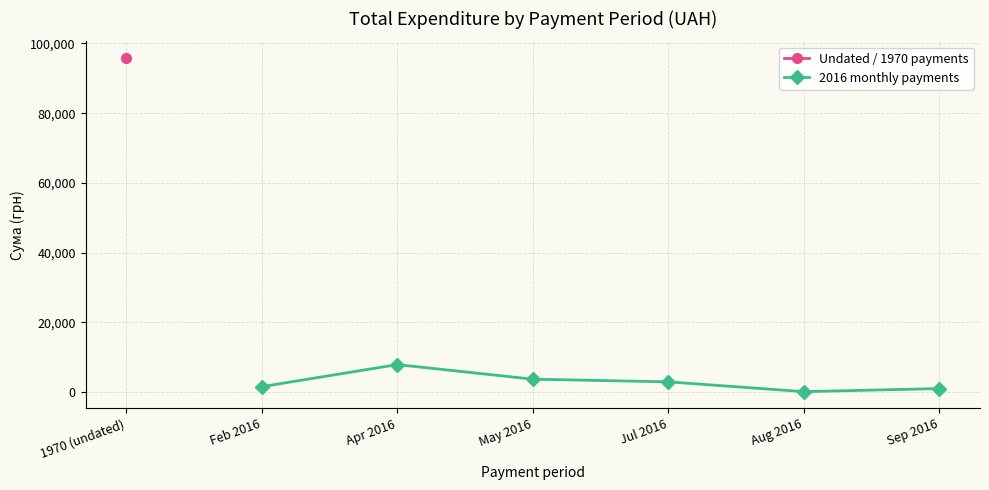

What is the value of the 2016 monthly payments point at the 5th from the left?

2907.9